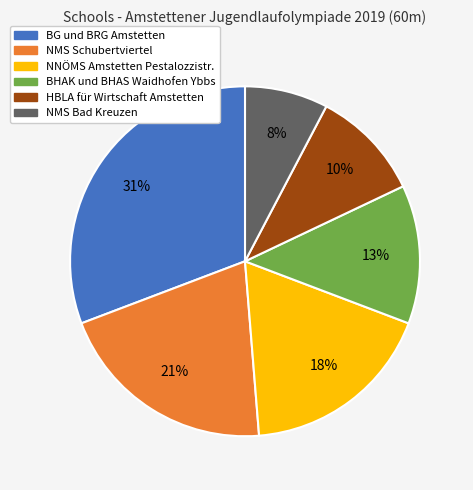

Rank the categories by value from lowest to highest.

NMS Bad Kreuzen, HBLA für Wirtschaft Amstetten, BHAK und BHAS Waidhofen Ybbs, NNÖMS Amstetten Pestalozzistr., NMS Schubertviertel, BG und BRG Amstetten